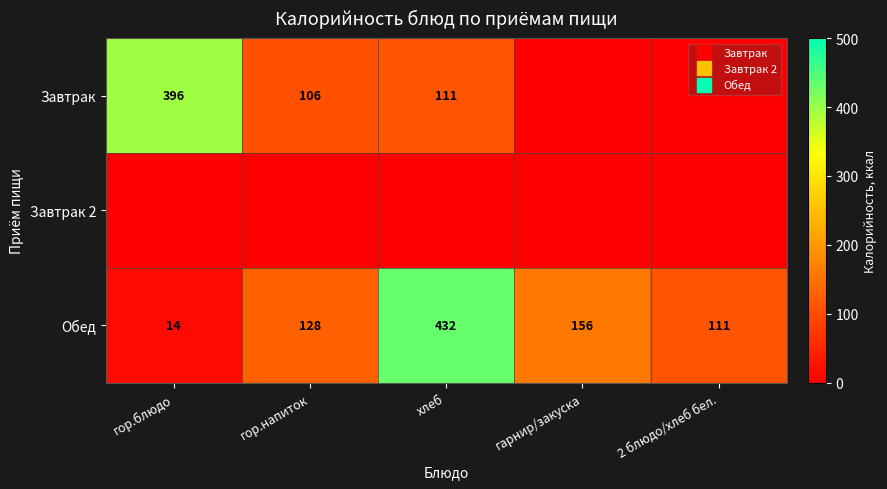

Rank the series by their average value, from highest to lowest.

Обед, Завтрак, Завтрак 2